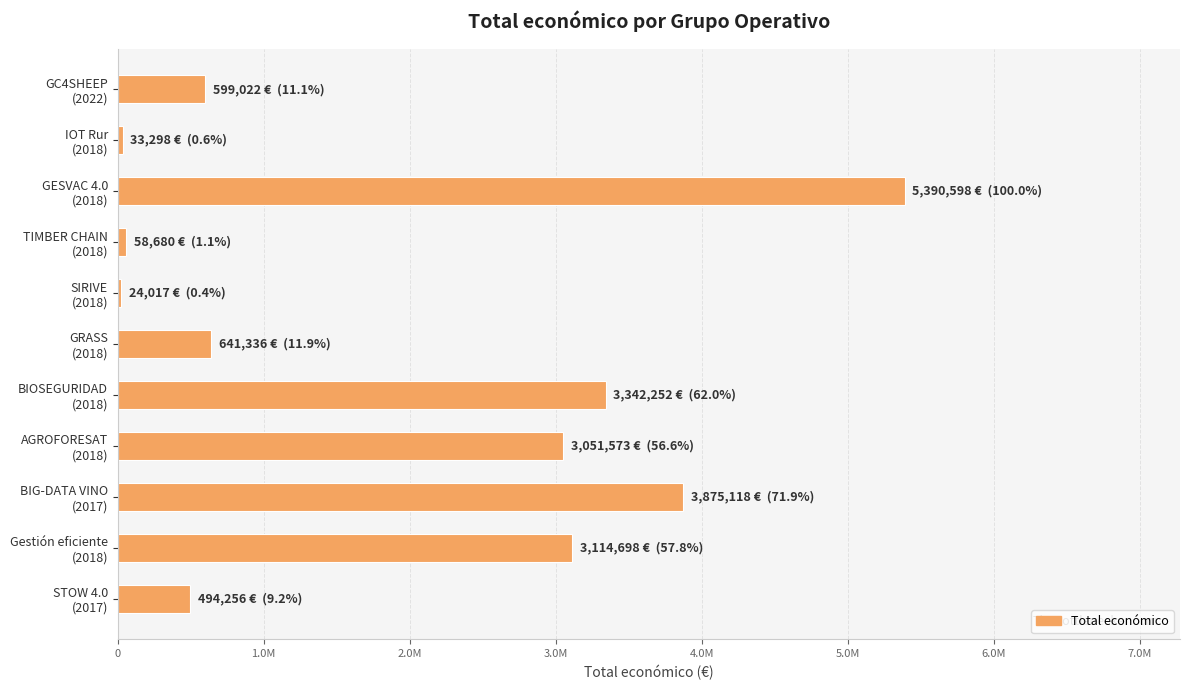

Are the bars horizontal?

Yes